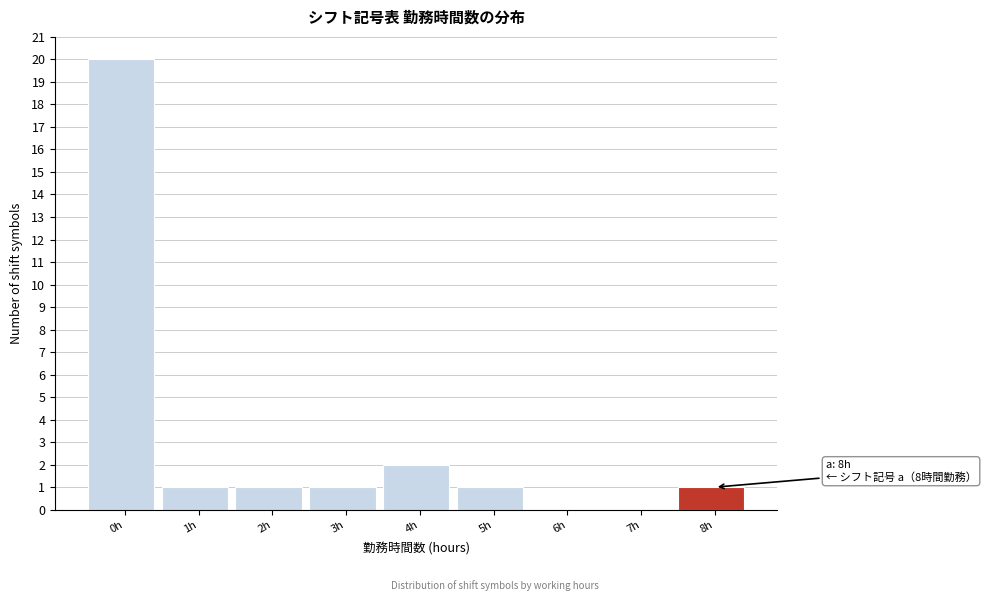

Reading left to right, list all the values displayed in this chart.

0h=20	1h=1	2h=1	3h=1	4h=2	5h=1	6h=0	7h=0	8h=1